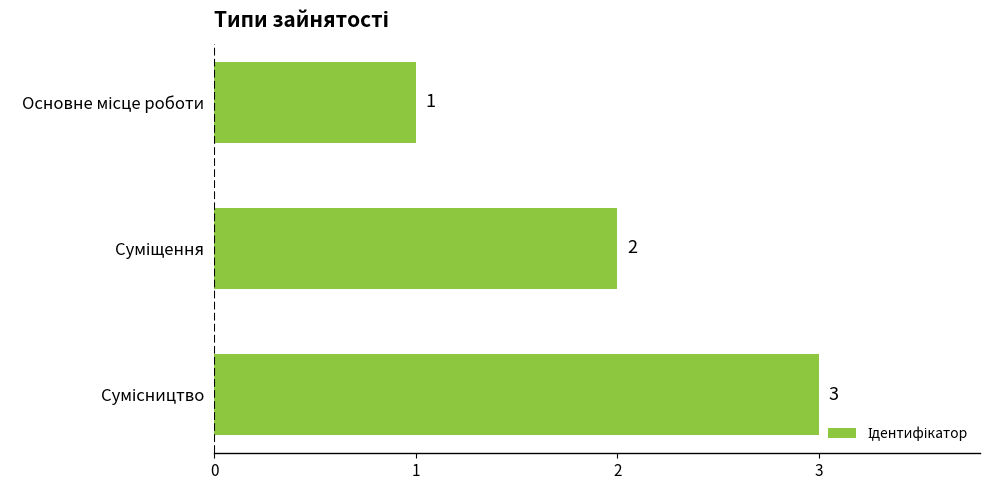

What is the difference between the second highest and minimum values?

1